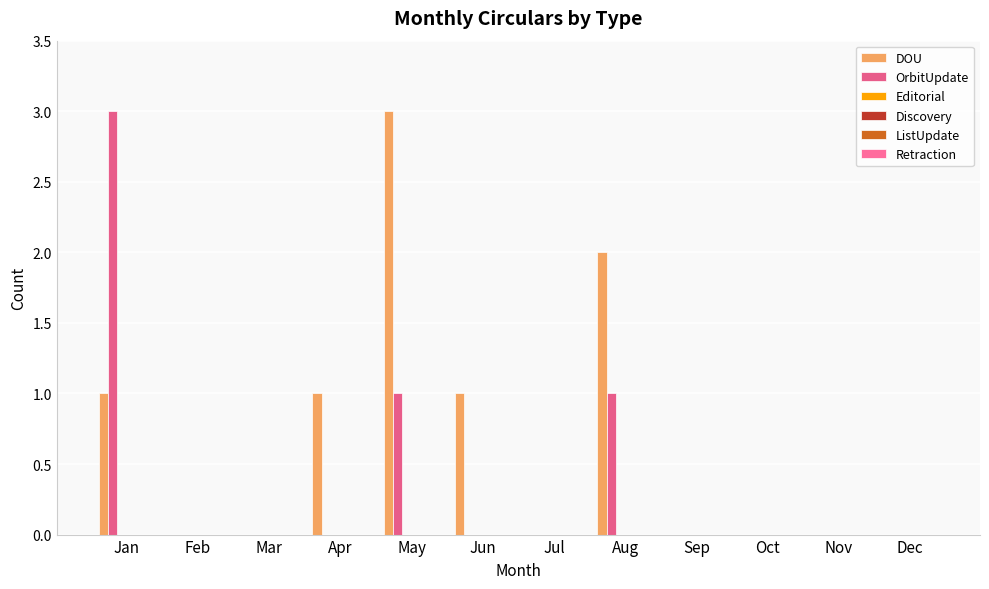

How many series are shown in this chart?

2